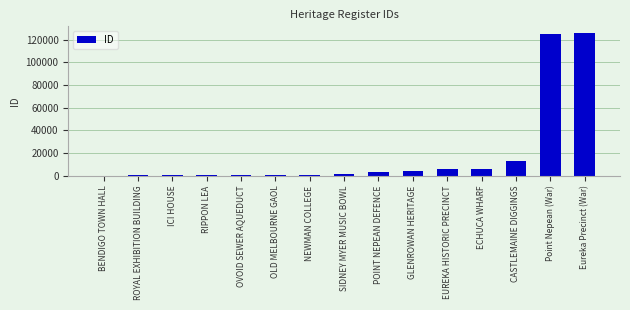

What is the greatest value displayed?

125351